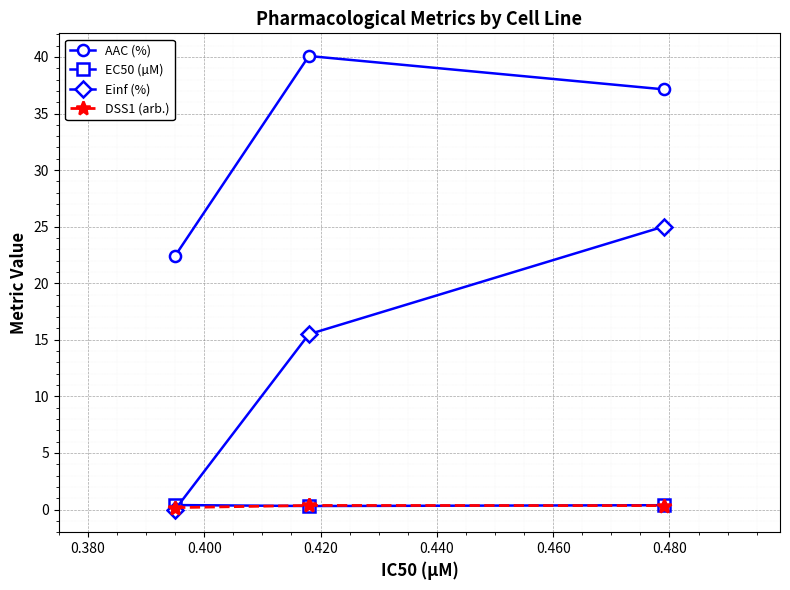

What is the highest value of the AAC (%) series?

40.1